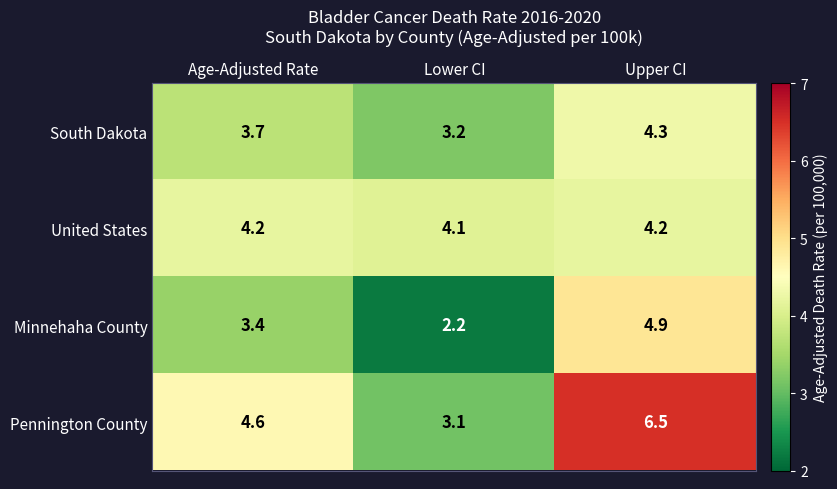

Where is Minnehaha County nearest to the value 3?

Age-Adjusted Rate